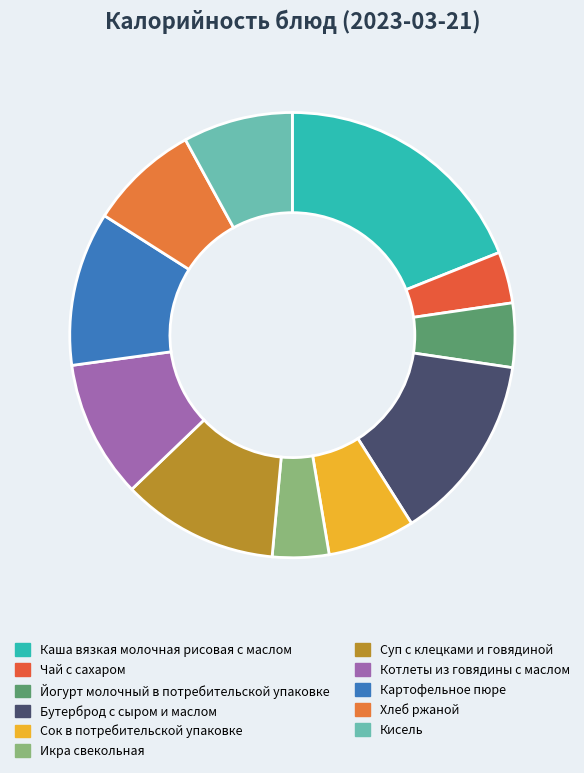

What percentage is NOT represented by Хлеб ржаной?

92.0%